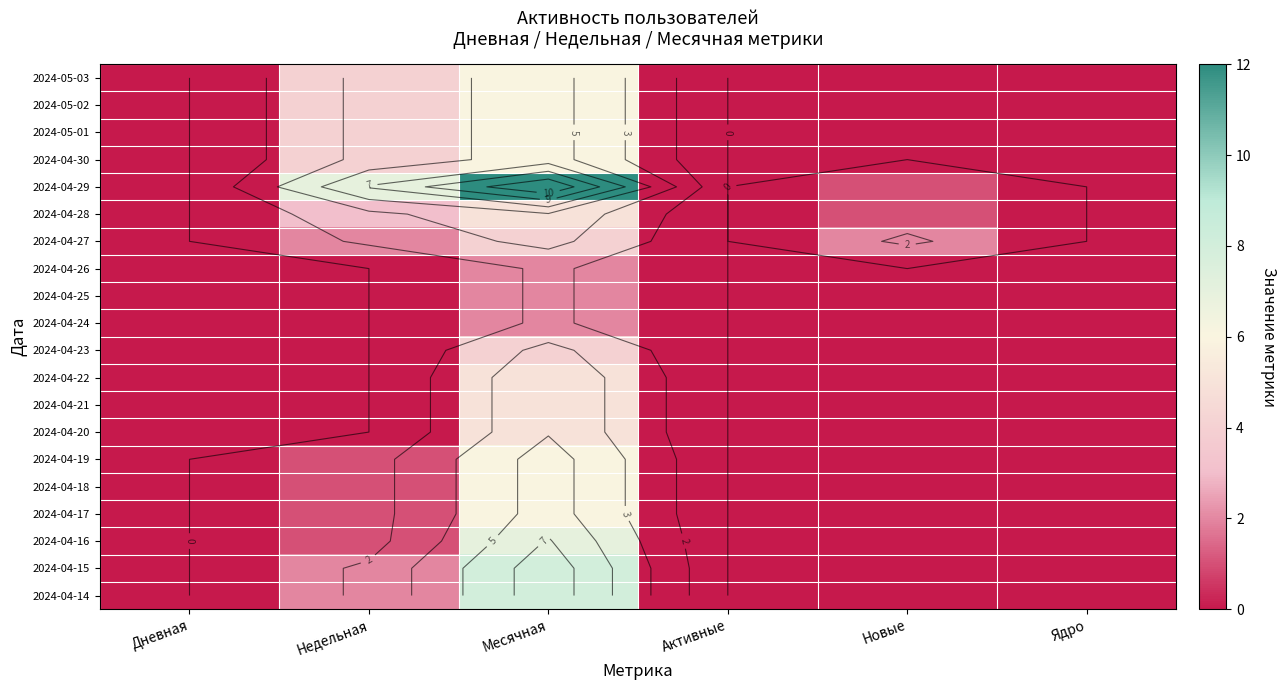

The value of 2024-04-17 at Активные is 0. True or false?

True